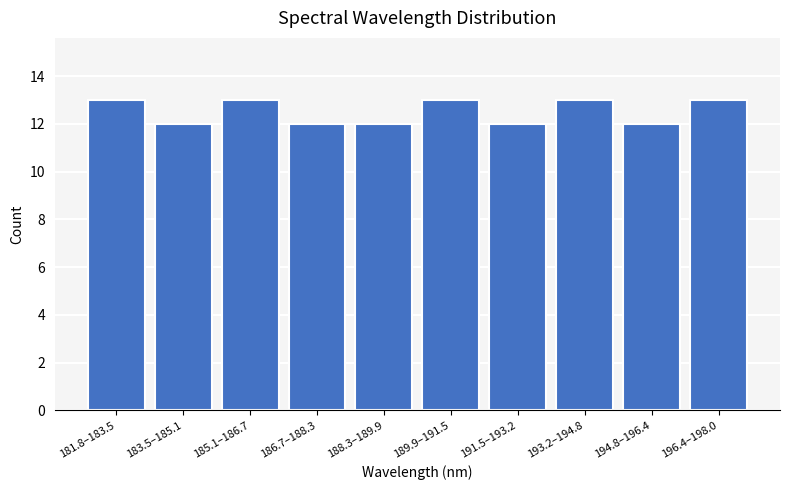

Reading left to right, extract all data points from this chart.

181.8–183.5=13	183.5–185.1=12	185.1–186.7=13	186.7–188.3=12	188.3–189.9=12	189.9–191.5=13	191.5–193.2=12	193.2–194.8=13	194.8–196.4=12	196.4–198.0=13